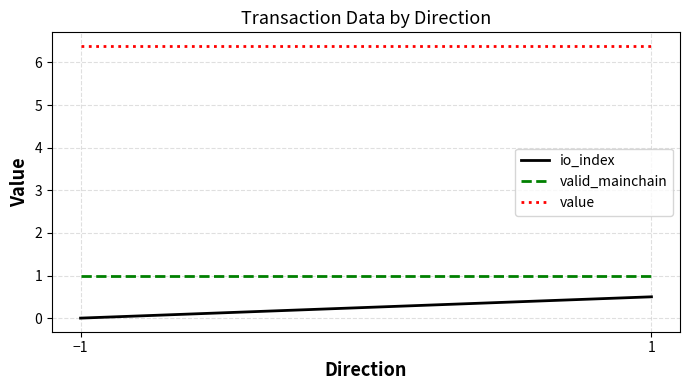

What is the average value of the valid_mainchain series?

1.0